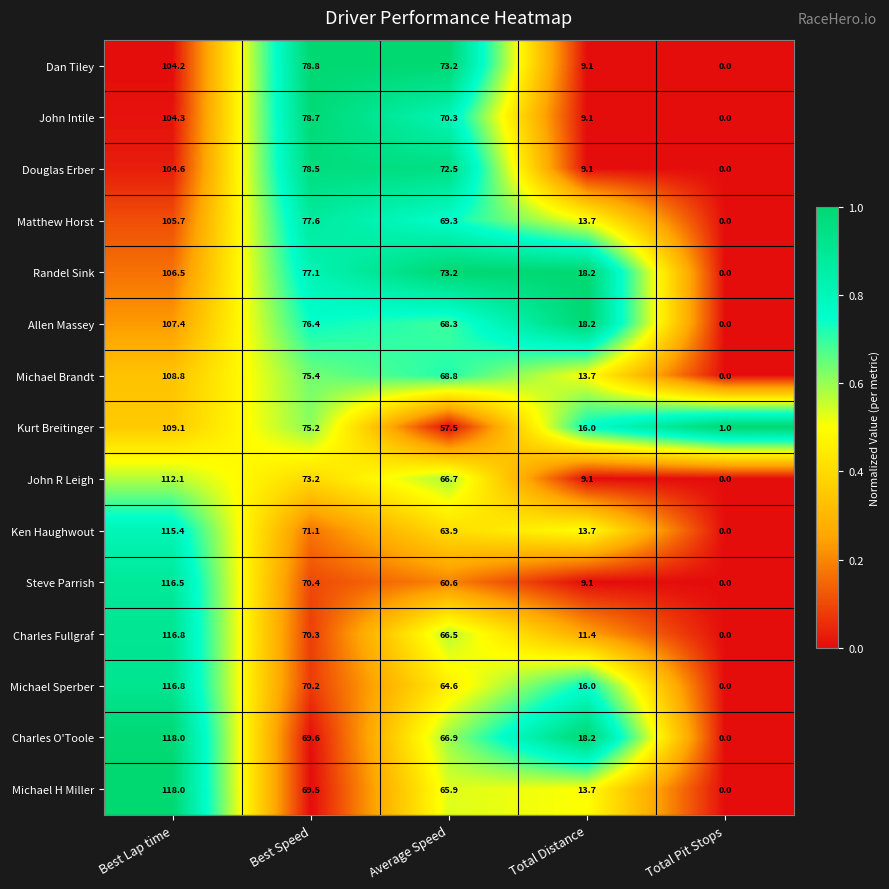

True or false: Michael H Miller has a value of 108.5 at Best Speed.

False